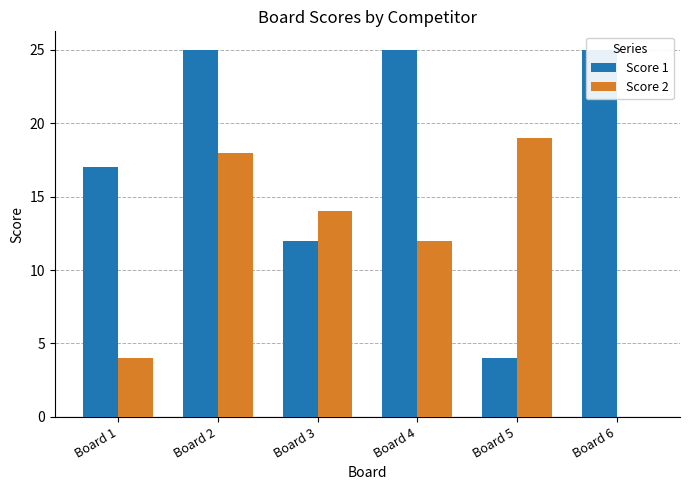

Which label corresponds to the largest value in the chart?

Board 2